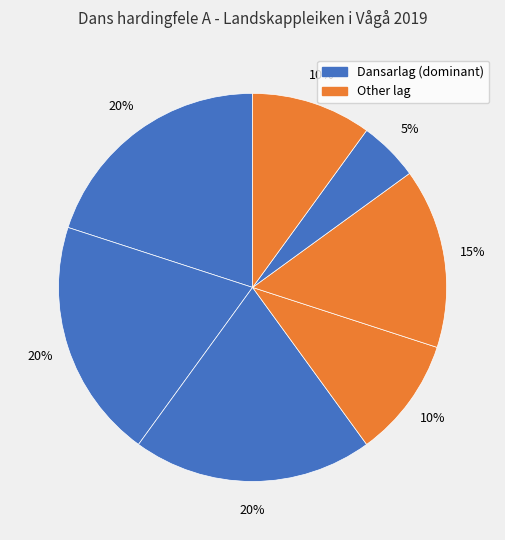

How many slices are in this pie chart?

7